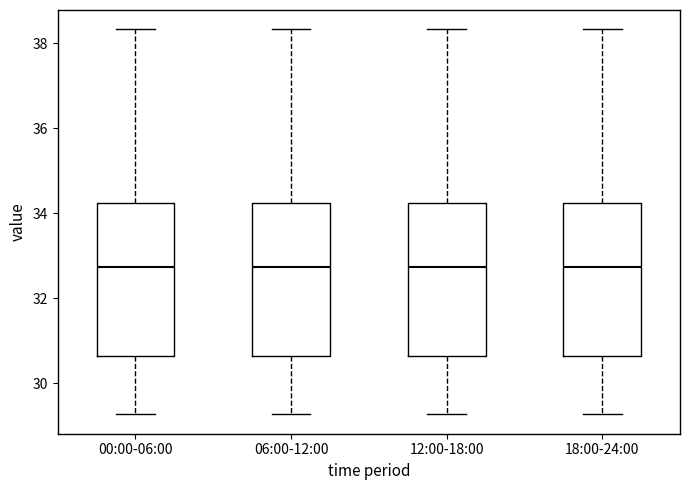

Reading left to right, read every box against the y-axis: the position of its median line, the range the box covers, and the ends of its whiskers. The values are not printed on the chart, so give them approximately, as read against the axis.

00:00-06:00: median 32.8, box 30.6 to 34.2, whiskers 29.2 to 38.4
06:00-12:00: median 32.8, box 30.6 to 34.2, whiskers 29.2 to 38.4
12:00-18:00: median 32.8, box 30.6 to 34.2, whiskers 29.2 to 38.4
18:00-24:00: median 32.8, box 30.6 to 34.2, whiskers 29.2 to 38.4